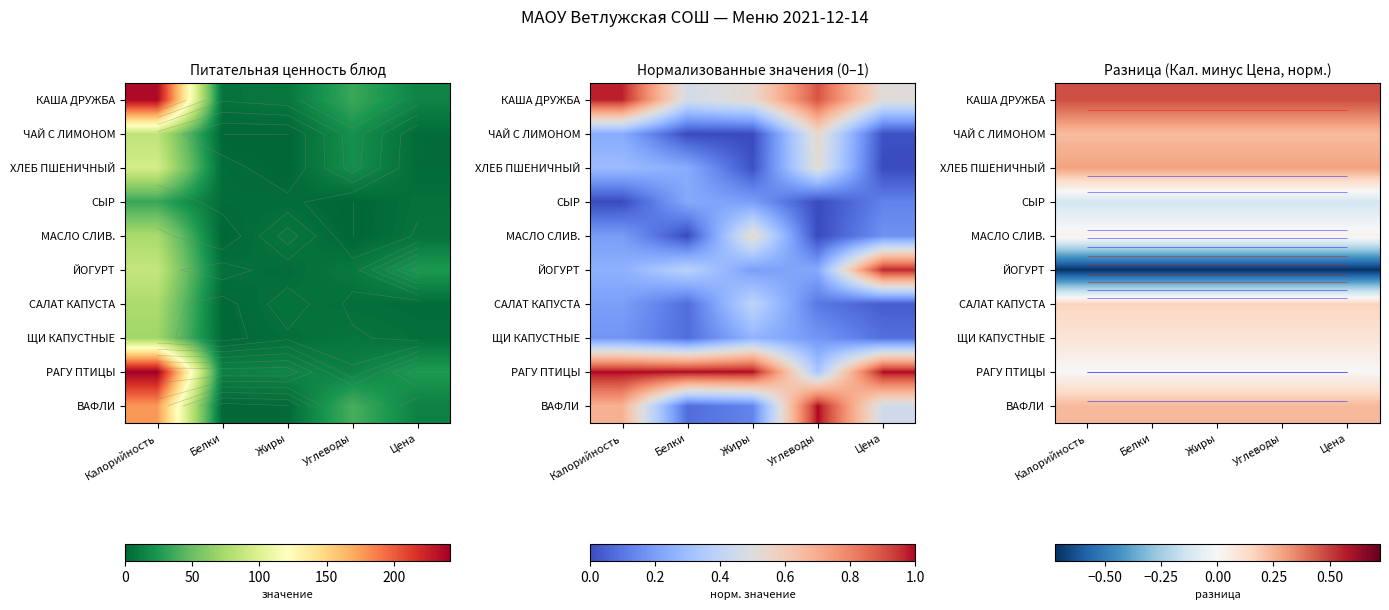

True or false: ВАФЛИ has a value of 0.4 at Белки.

False